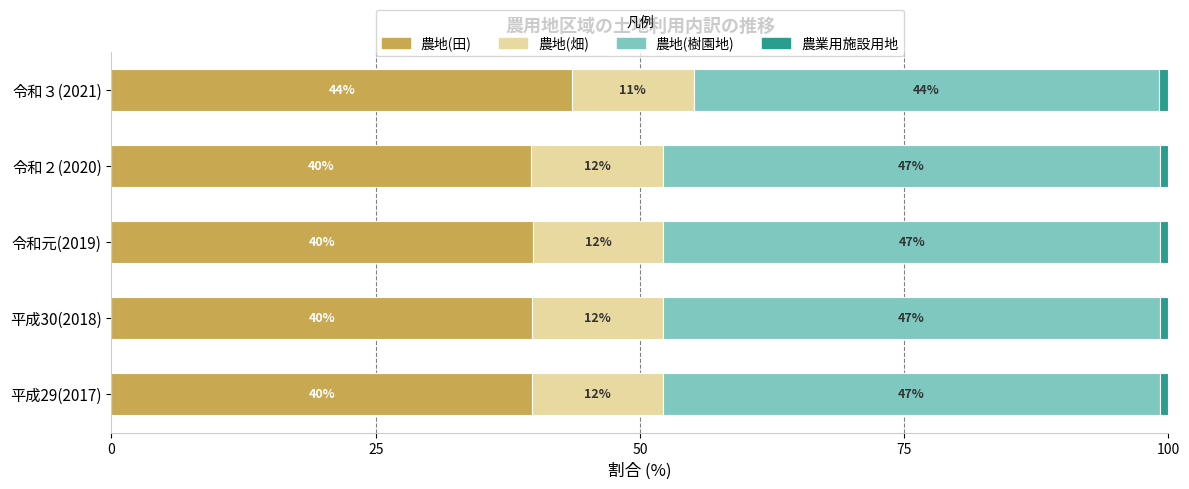

What is the total value across all series at 平成29(2017)?

100.0